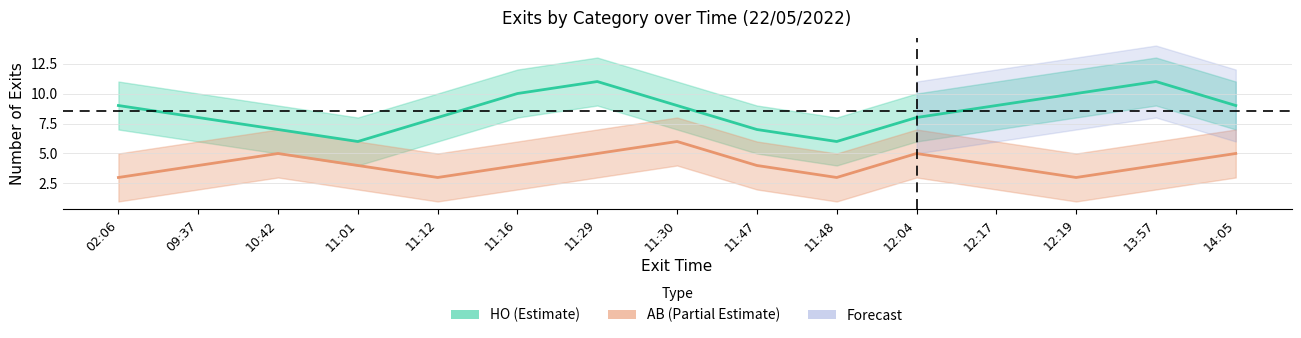

What is the value of the AB (Partial Estimate) point at the 13th from the left?

3